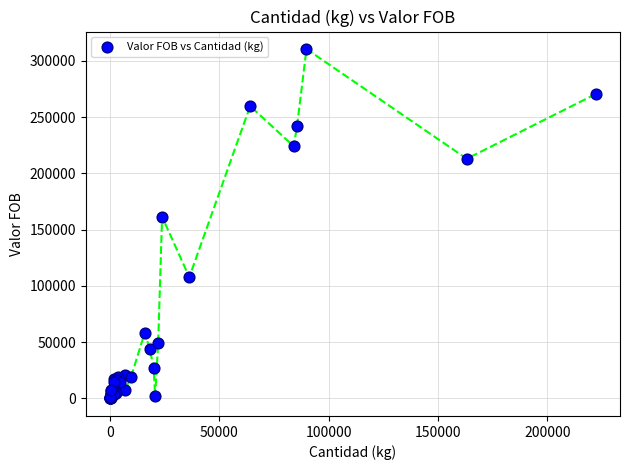

What Y value in the scatter plot is closest to 155305?

161483.0